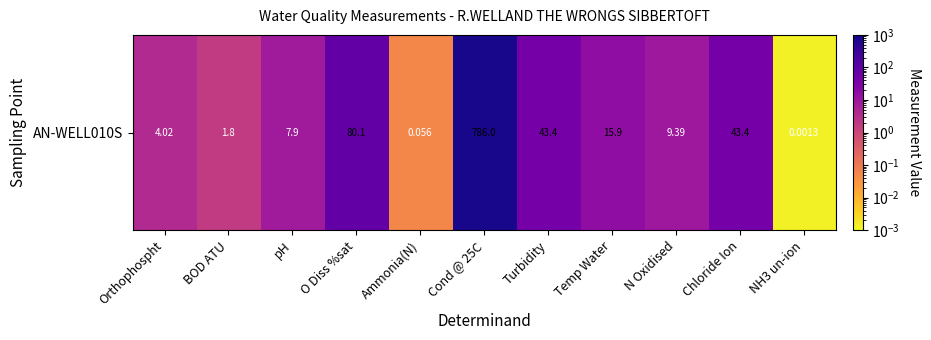

The value at N Oxidised is 5.1. True or false?

False